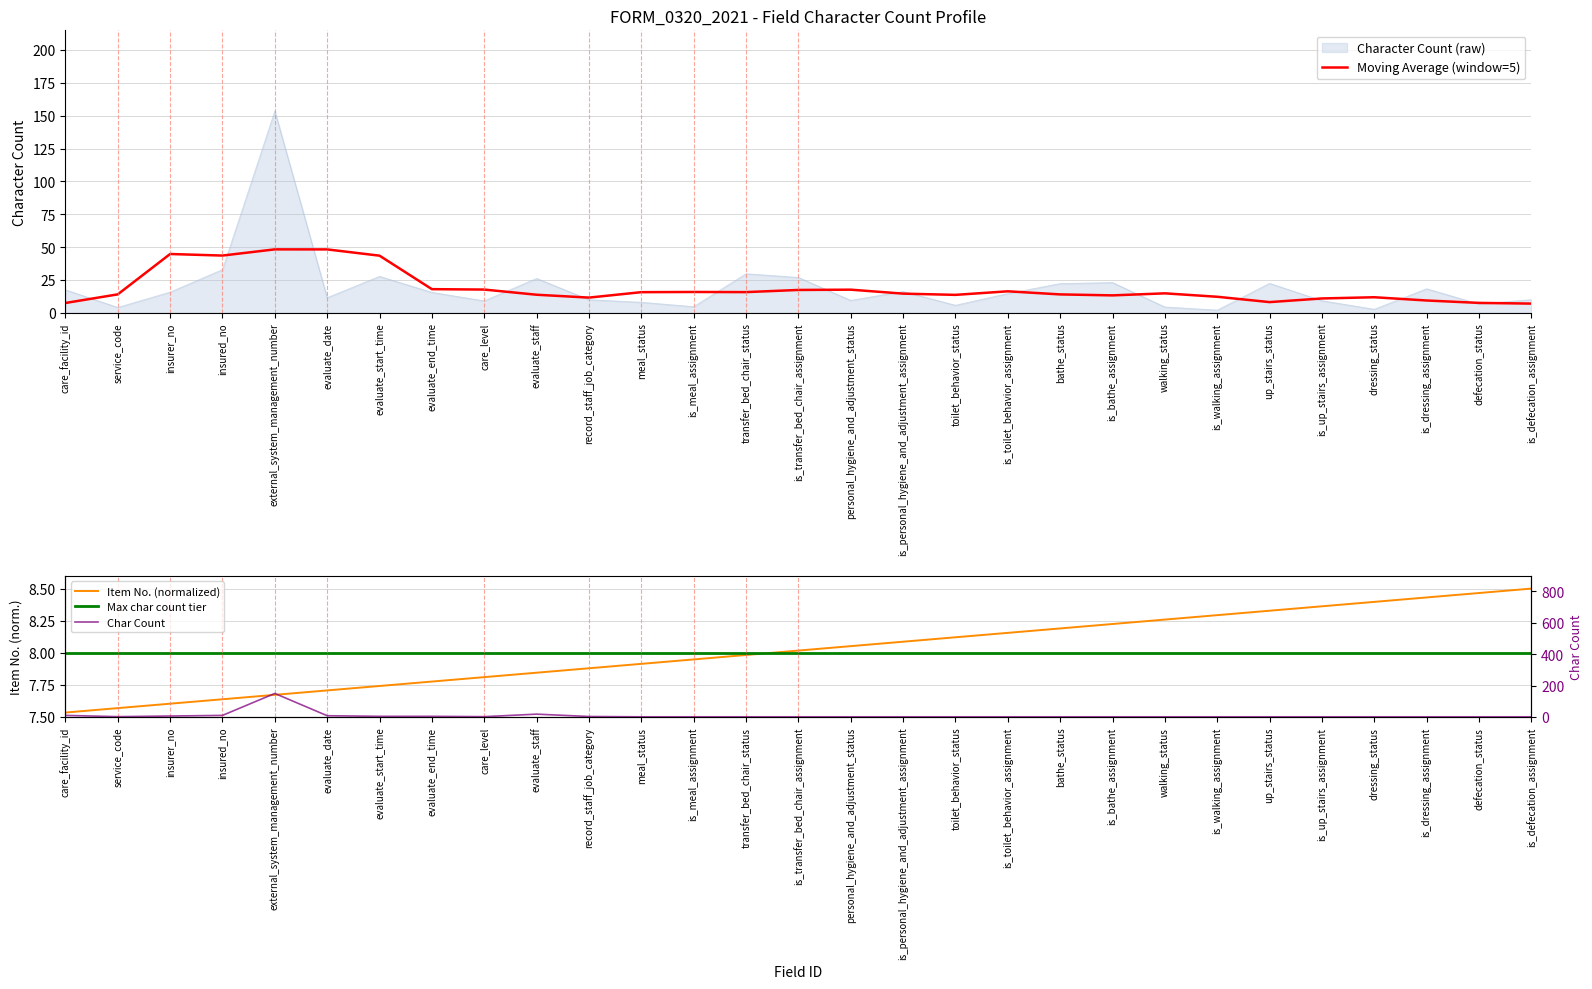

Reading left to right, what are all the values shown in this chart?

7.5	7.6	7.6	7.6	7.7	7.7	7.7	7.8	7.8	7.8	7.9	7.9	7.9	8.0	8.0	8.1	8.1	8.1	8.2	8.2	8.2	8.3	8.3	8.3	8.4	8.4	8.4	8.5	8.5